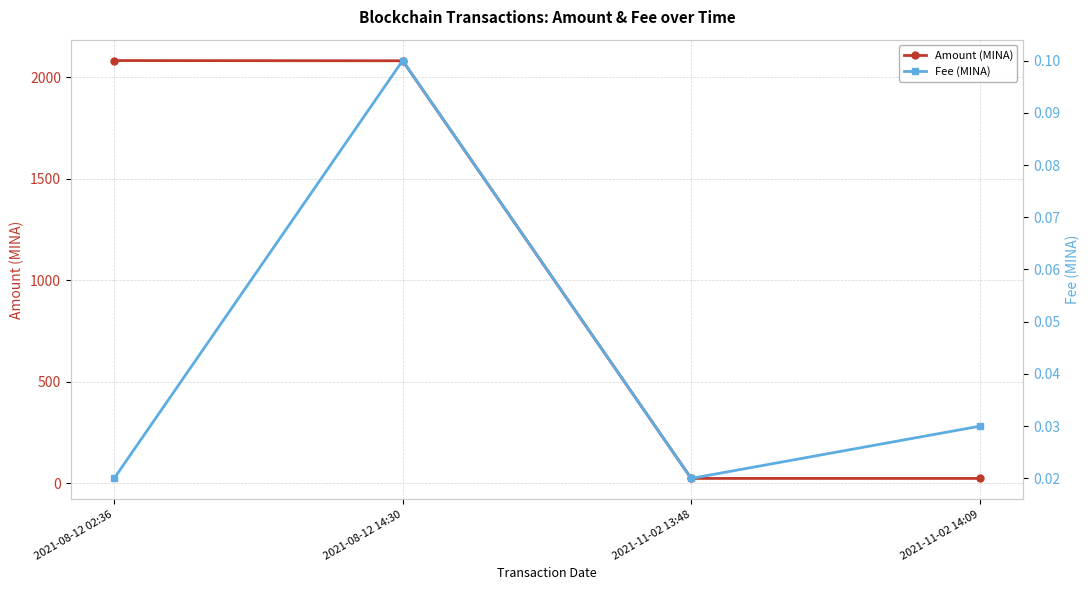

What are all the series names shown in the legend?

Amount (MINA), Fee (MINA)